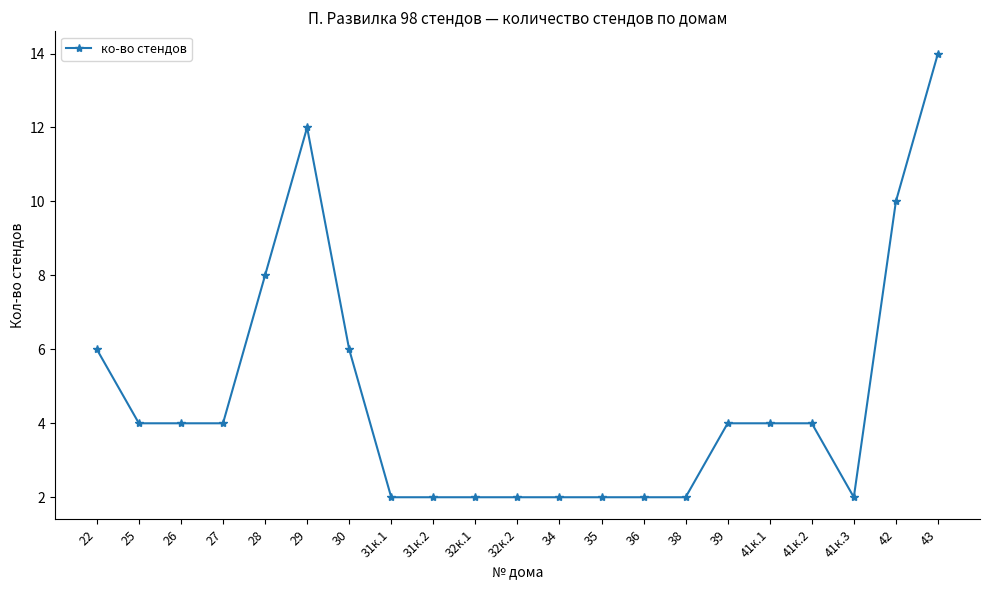

Between 25 and 38, which is larger?

25